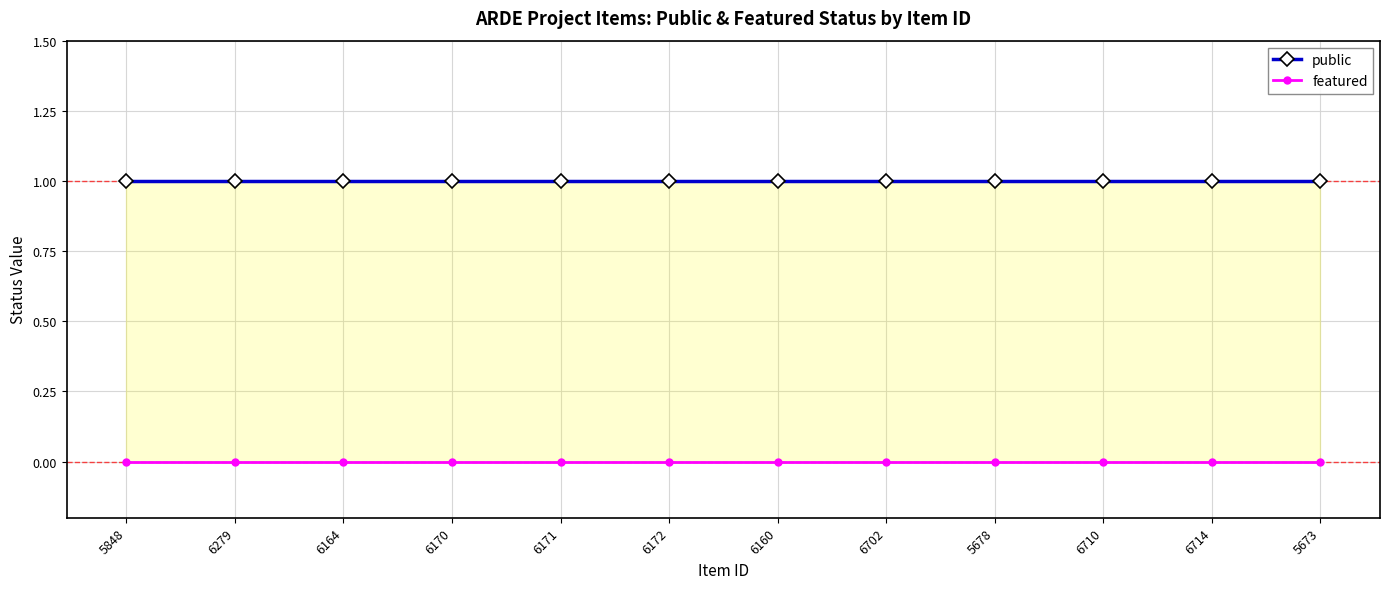

What are all the series names shown in the legend?

public, featured